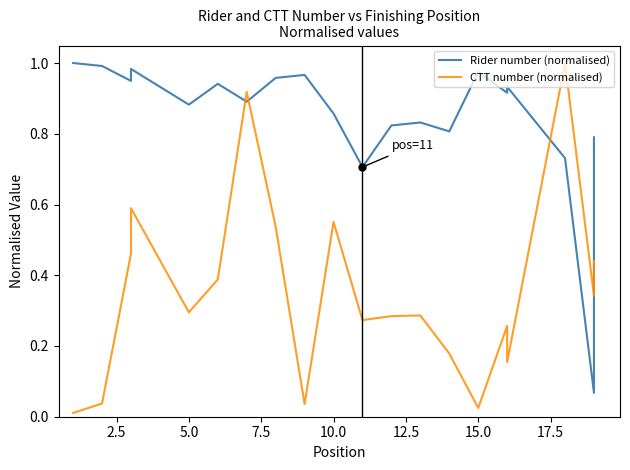

Is this an area chart (filled region under the line)?

No